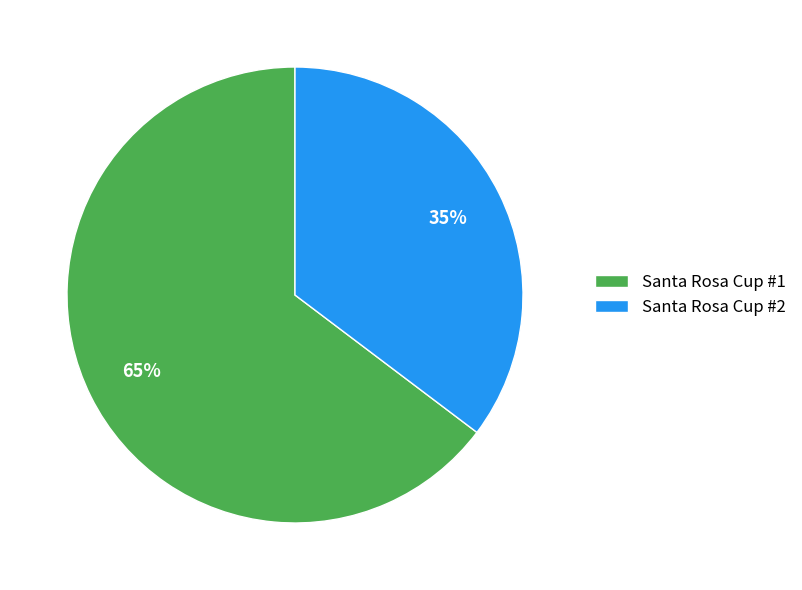

True or false: Santa Rosa Cup #2 accounts for 25% of the total.

False